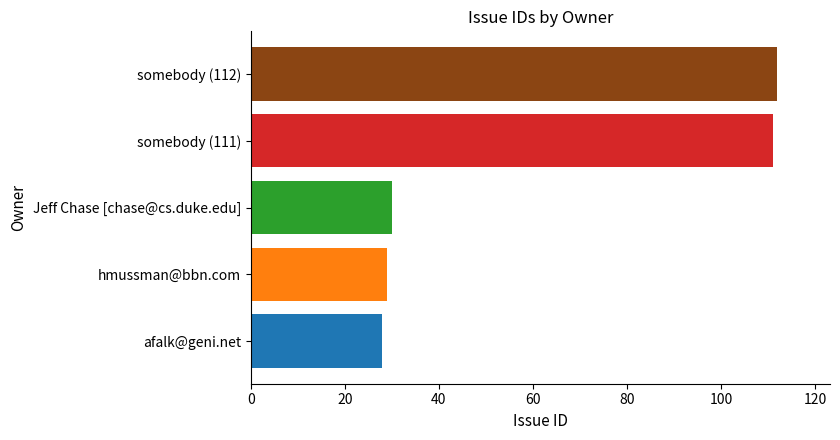

True or false: the data shows 179 at somebody (111).

False